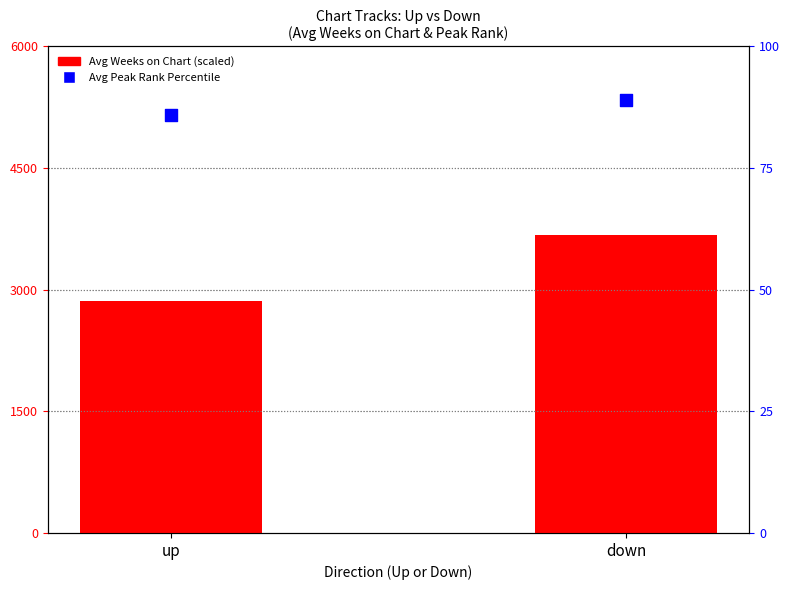

What is the total value across all series at down?

3767.8